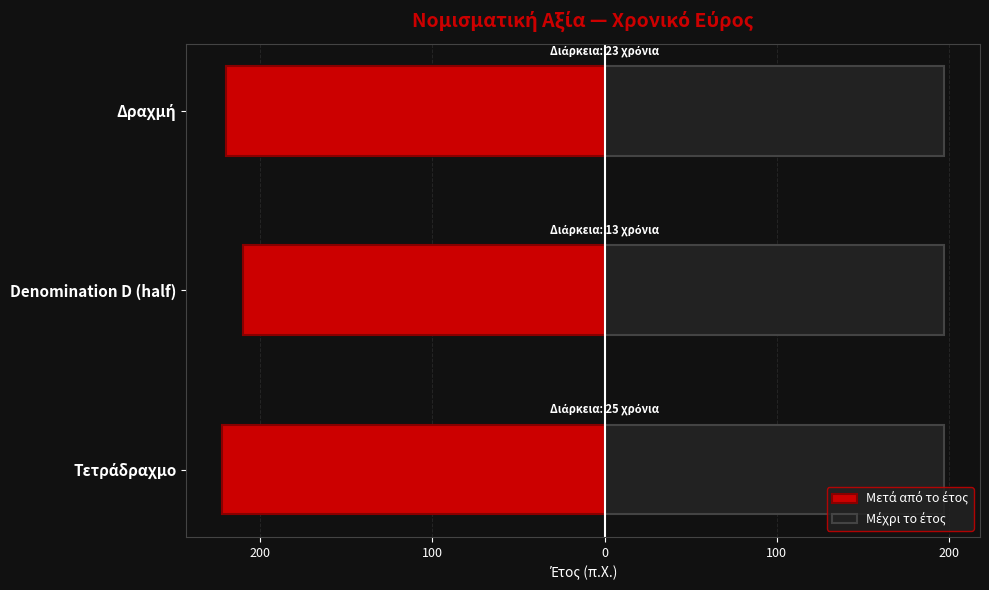

Is the value of Μέχρι το έτος at 300 greater than the value of Μετά από το έτος at 100?

Yes